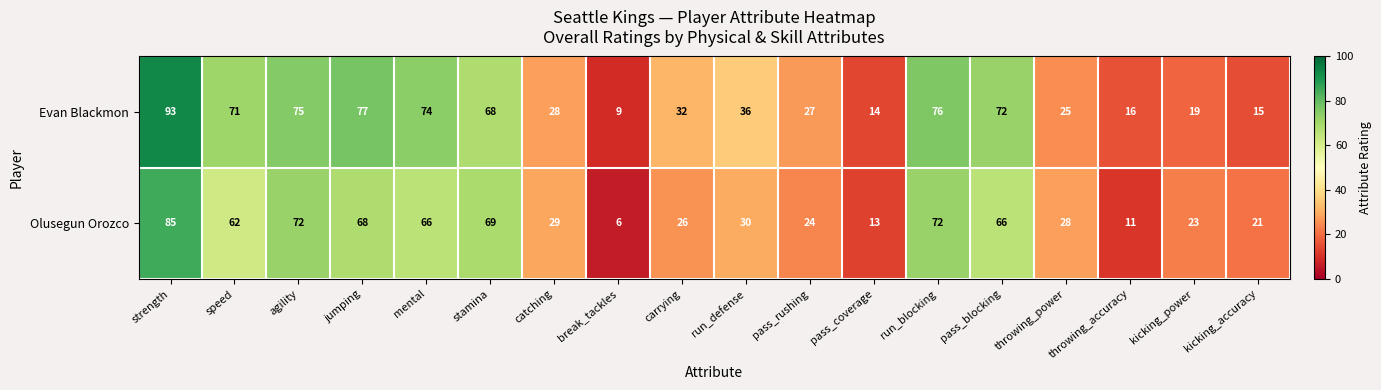

At how many categories does at least one series exceed 34?

9